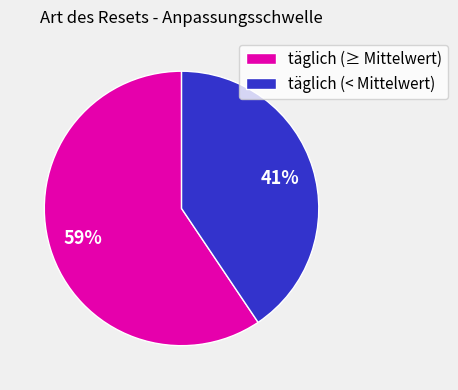

How many slices are in this pie chart?

2